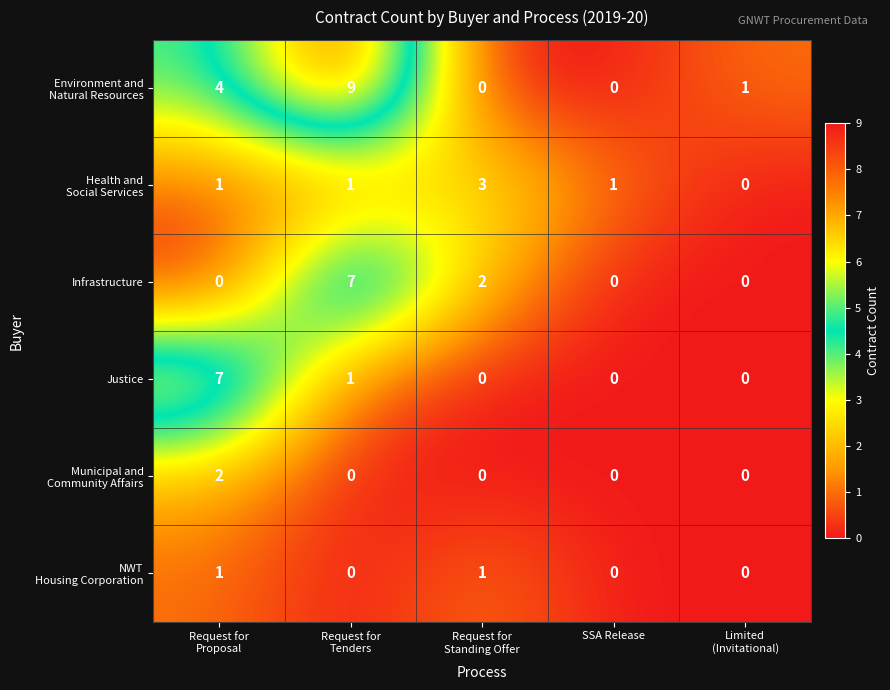

What is the maximum value shown in the chart?

9